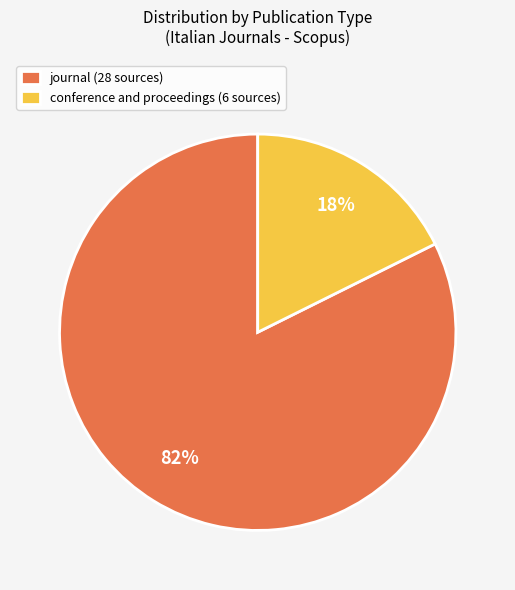

What is the ratio of the value at conference and proceedings to the value at journal?

0.2